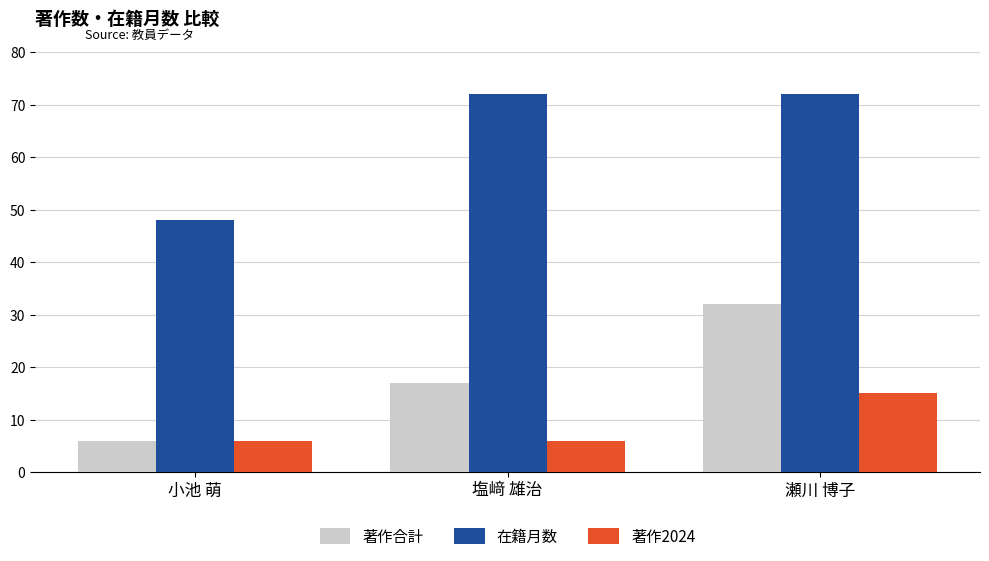

True or false: 在籍月数 has a value of 97 at 瀬川 博子.

False